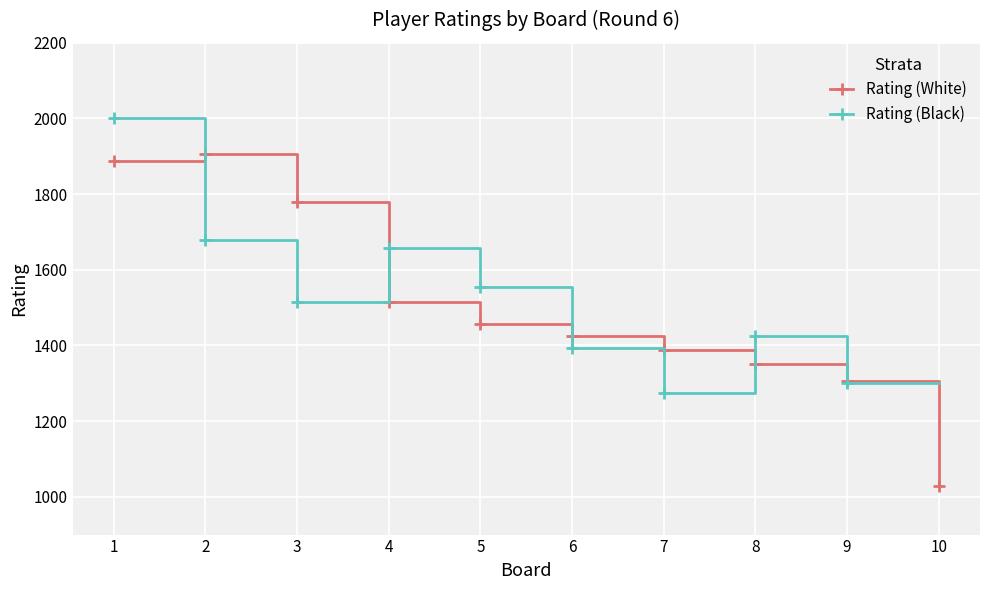

After their last crossing, which series has the higher values: Rating (White) or Rating (Black)?

Rating (White)